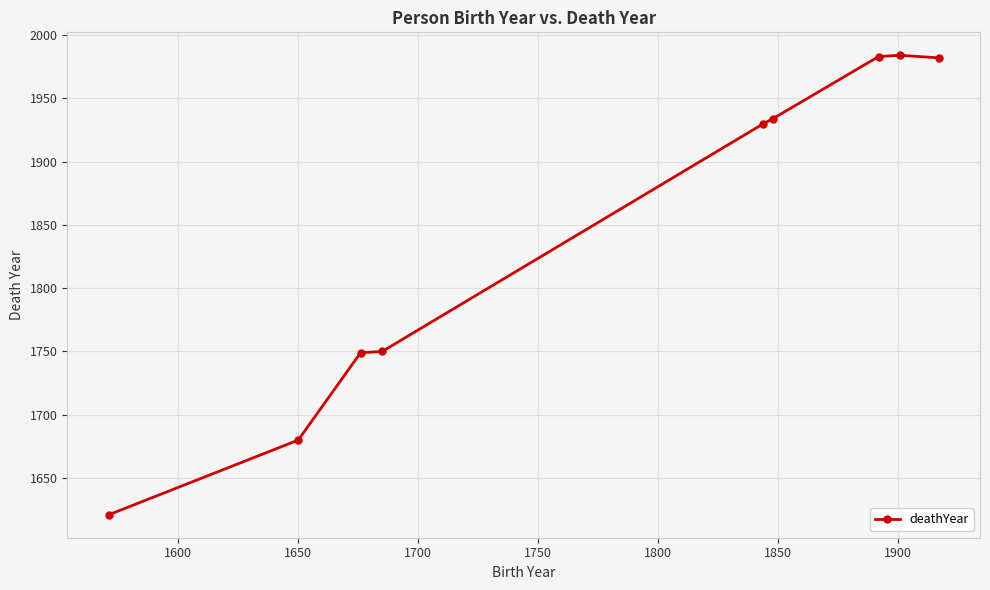

What is the greatest value displayed?

1984